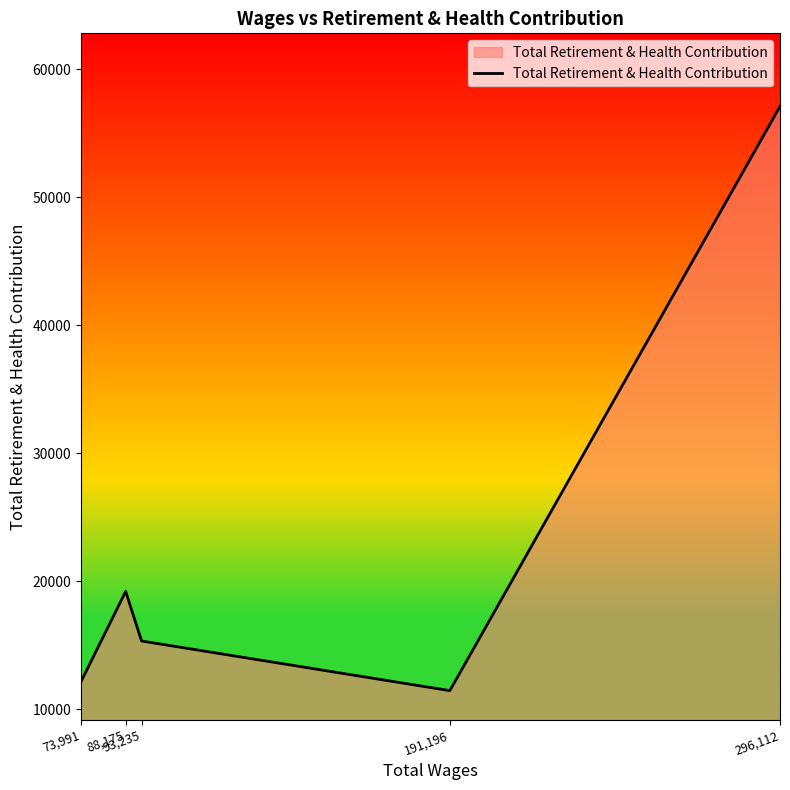

Is it true that the value at 296,112 is 57082?

True